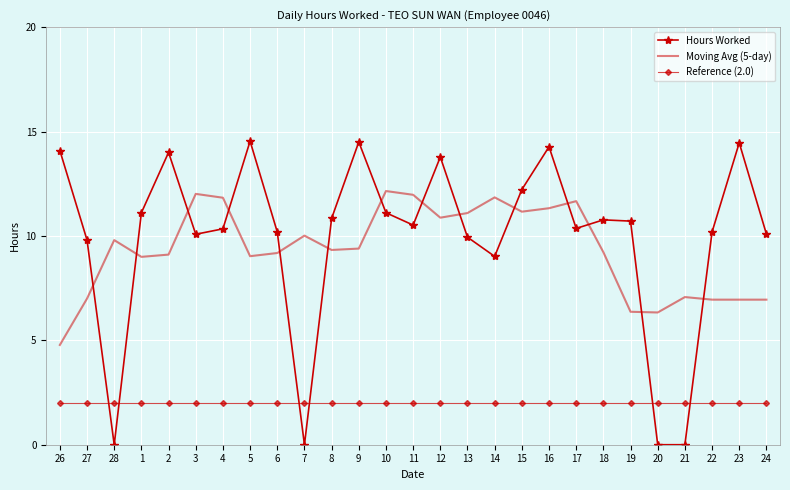

What value does the Moving Avg (5-day) series have at 1?

9.0